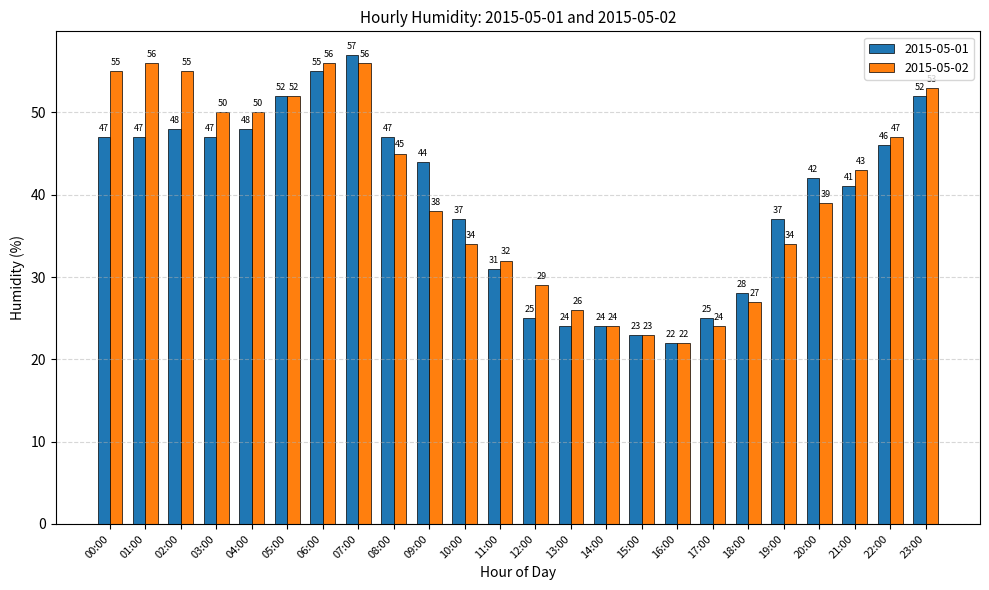

At which category does the chart reach its peak across all series?

07:00